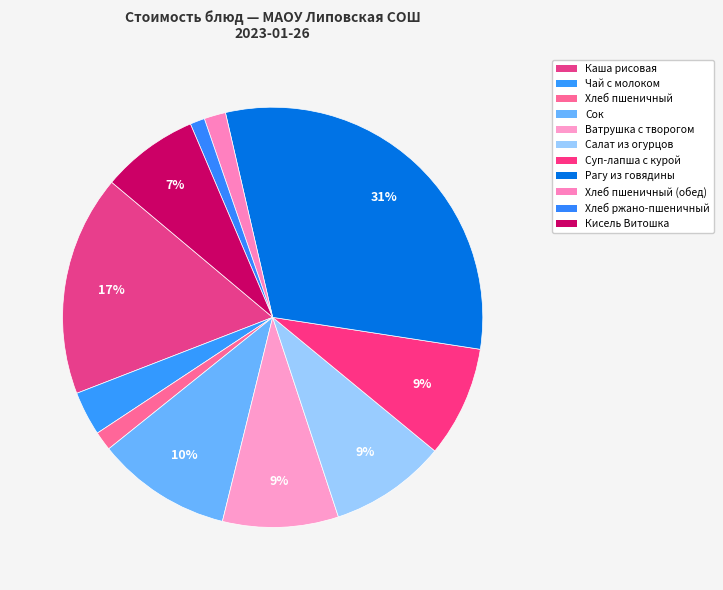

Count the number of slices in the pie.

11